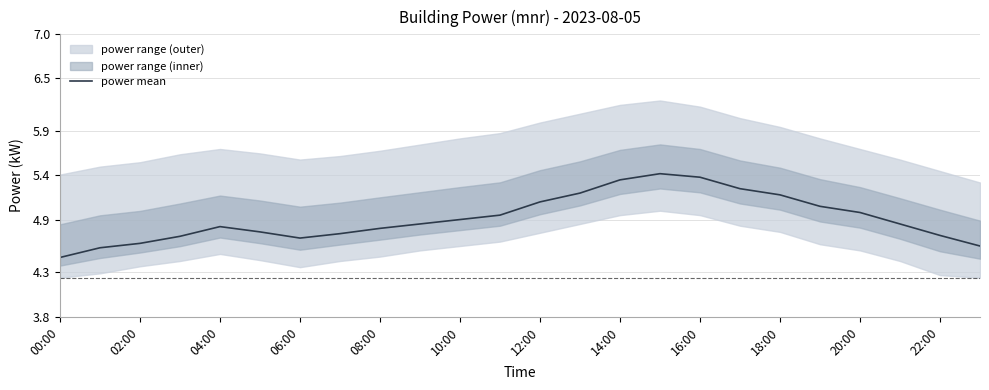

Reading right to left, what are all the values shown in this chart?

4.6	4.7	4.8	5.0	5.0	5.2	5.2	5.4	5.4	5.3	5.2	5.1	5.0	4.9	4.8	4.8	4.7	4.7	4.8	4.8	4.7	4.6	4.6	4.5